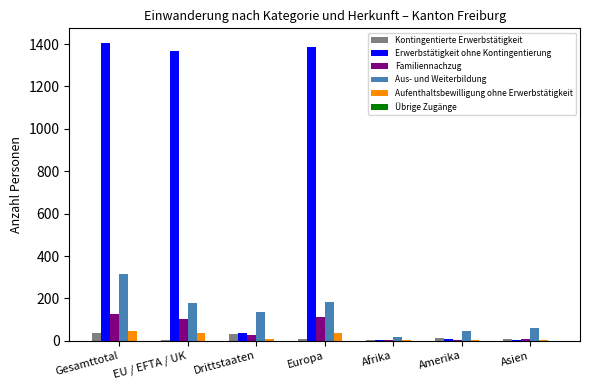

Between Europa and Afrika, which series saw the biggest shift?

Erwerbstätigkeit ohne Kontingentierung